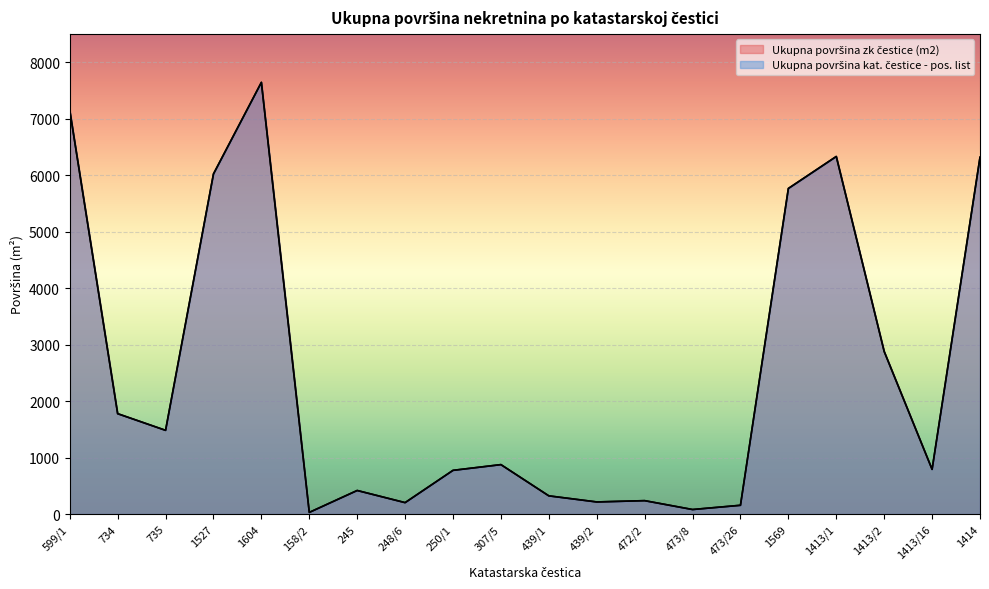

What position from the right is 1413/1?

4